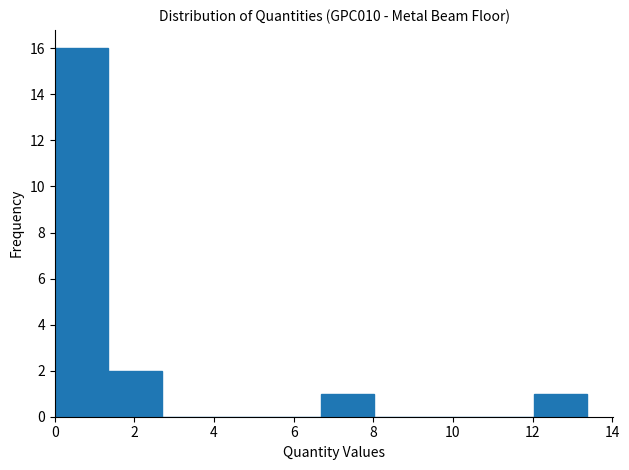

Reading left to right, list every bar in this chart as the range it spans on the x-axis followed by its height. Neither the bar edges nor the heights are printed on the chart, so give them approximately, as read against the axes.

0.0 to 1.4: 16
1.4 to 2.6: 2
2.6 to 4.0: 0
4.0 to 5.4: 0
5.4 to 6.6: 0
6.6 to 8.0: 1
8.0 to 9.4: 0
9.4 to 10.6: 0
10.6 to 12.0: 0
12.0 to 13.4: 1